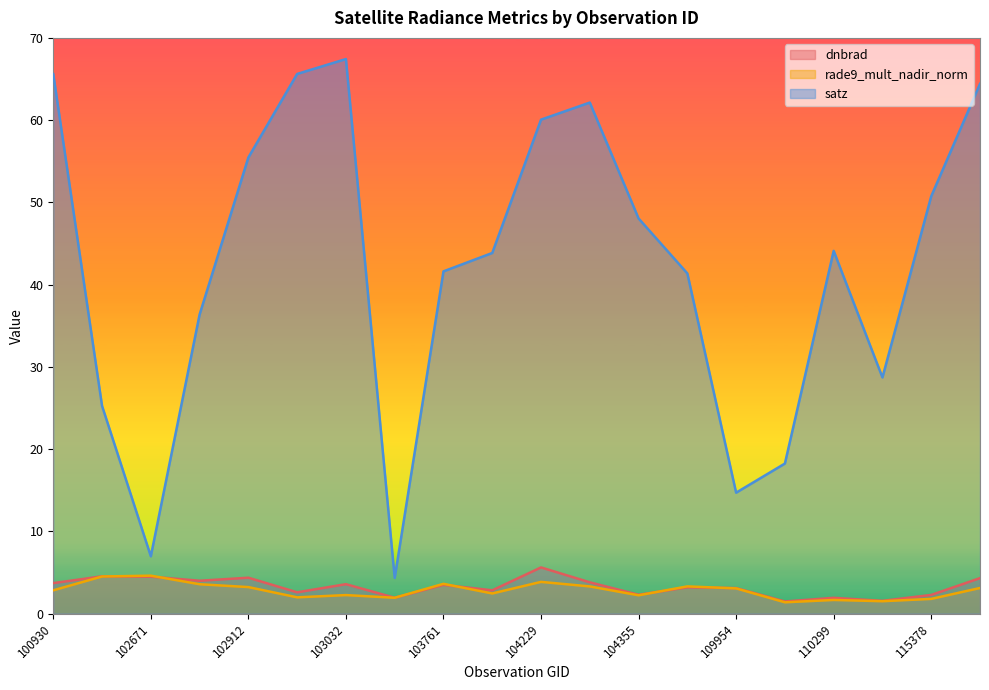

Where is the first local maximum for rade9_mult_nadir_norm?

102671